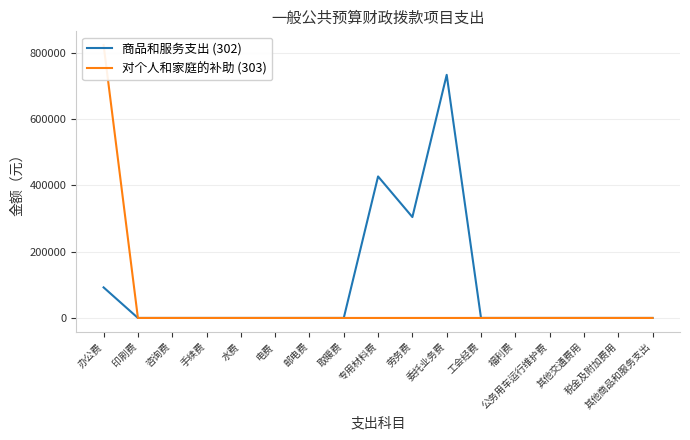

What is the label of the 7th point from the left?

邮电费